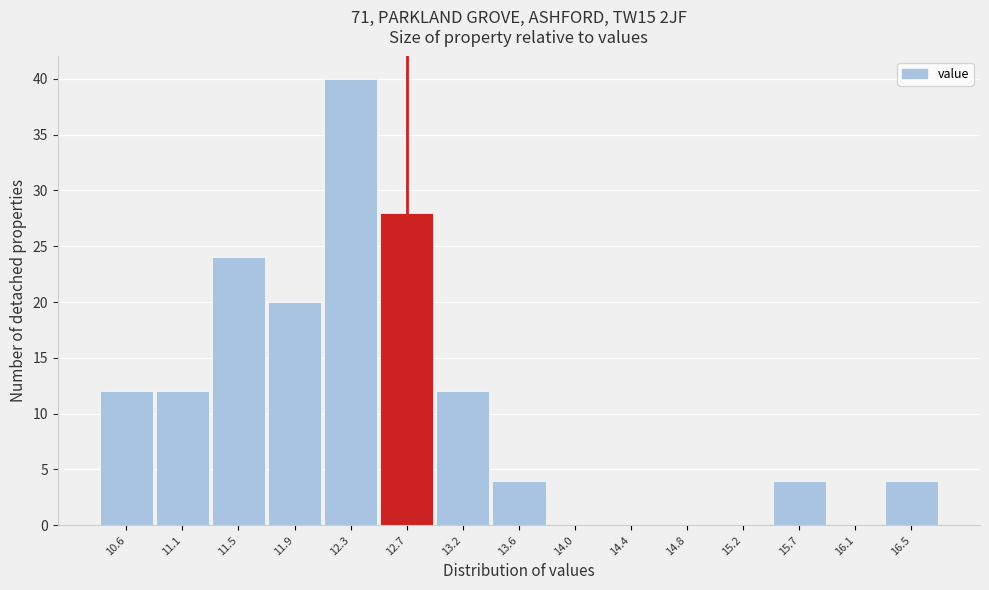

Reading left to right, what are all the values shown in this chart?

10.6=12	11.1=12	11.5=24	11.9=20	12.3=40	12.7=28	13.2=12	13.6=4	14.0=0	14.4=0	14.8=0	15.2=0	15.7=4	16.1=0	16.5=4